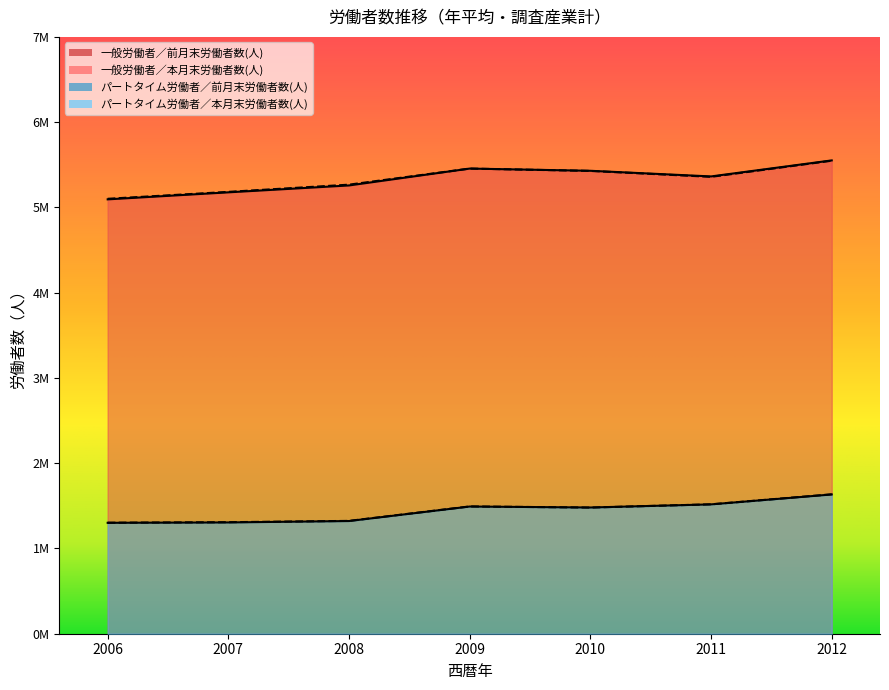

True or false: パートタイム労働者／前月末労働者数(人) has a value of 353038 at 2008.

False